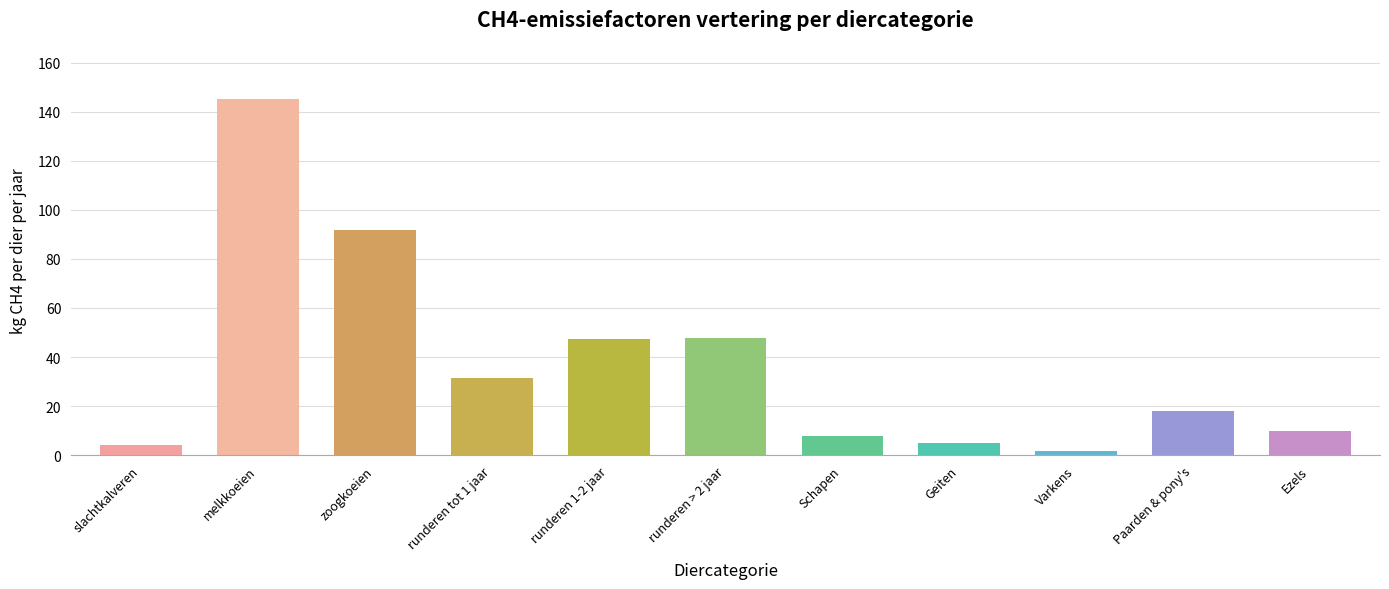

What is the greatest value displayed?

145.2